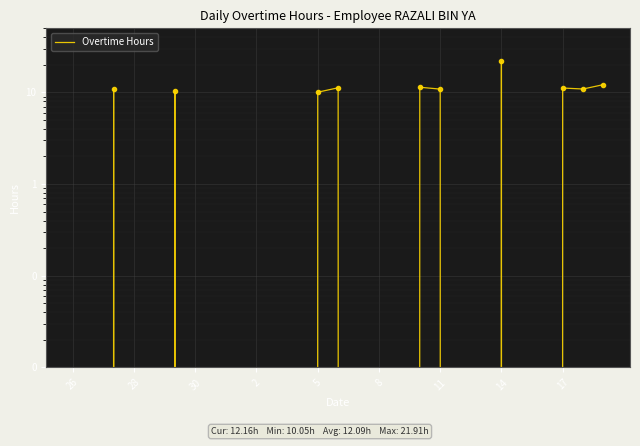

Which has a higher value, 17 or 26?

26